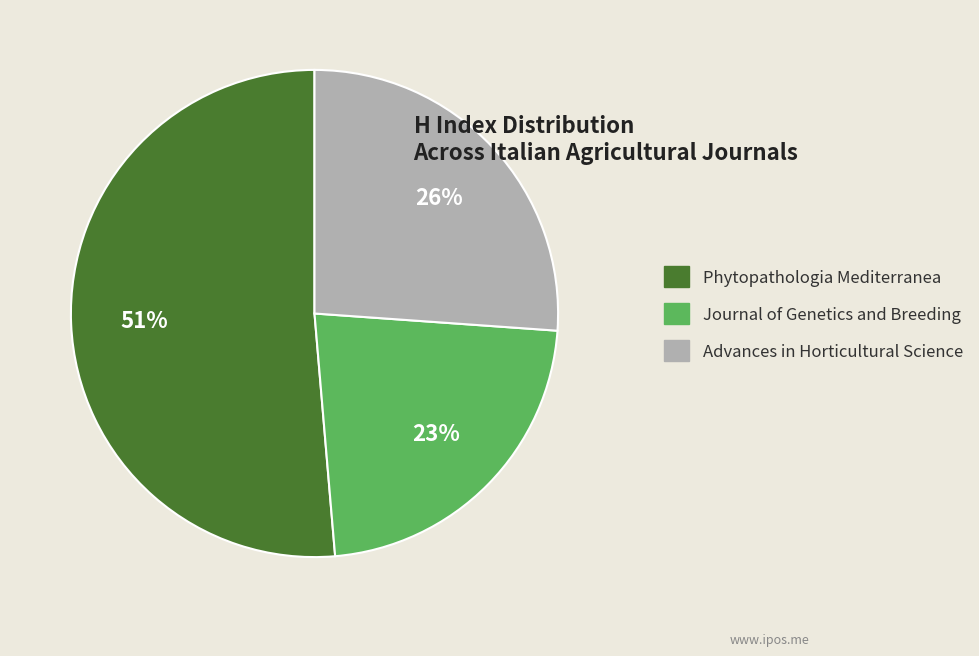

Do Phytopathologia Mediterranea and Advances in Horticultural Science together represent more than half of the pie?

Yes